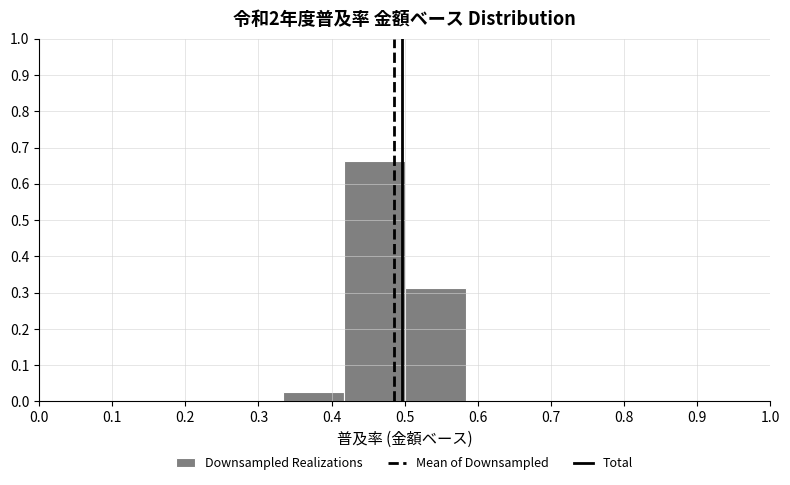

What is the height of the bar covering 0.33 to 0.42 on the x-axis? Neither the bar edges nor the heights are printed on the chart, so give them approximately, as read against the axes.

0.03